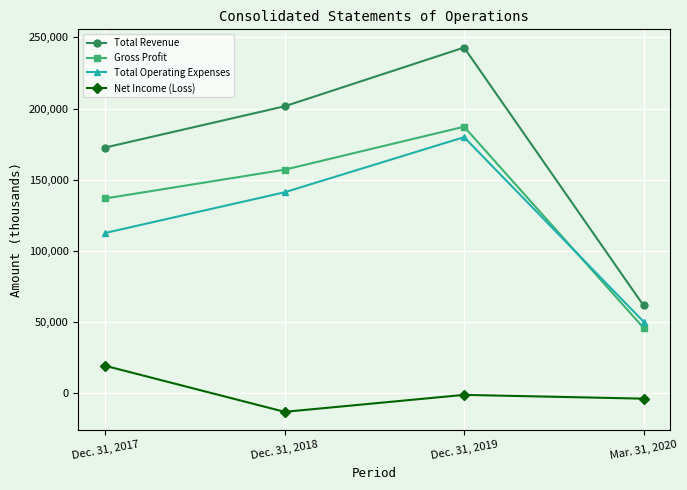

Count the number of categories in the chart.

4